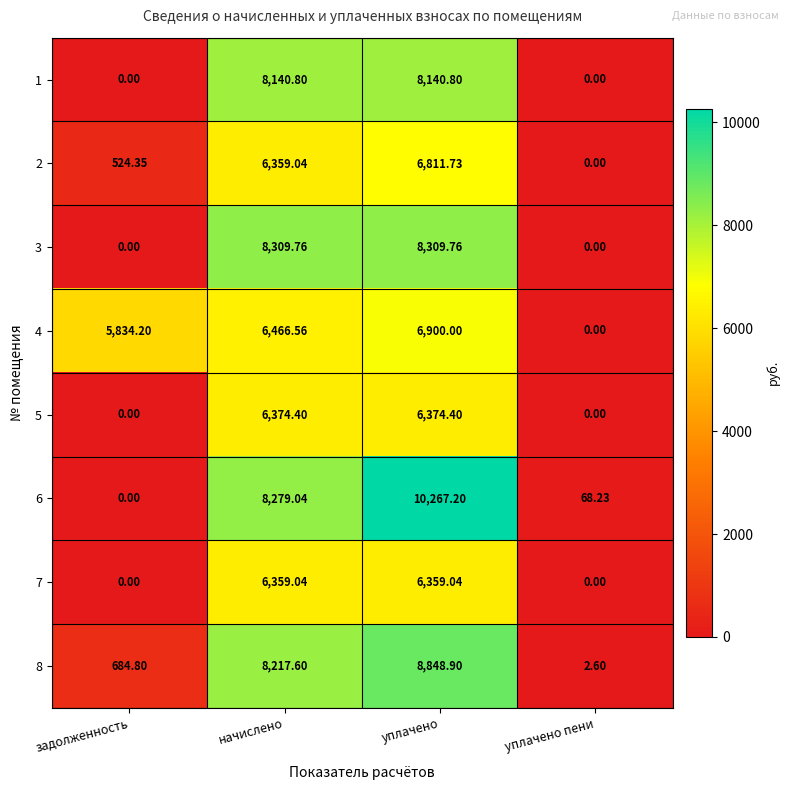

What is the maximum value shown in the chart?

10267.2